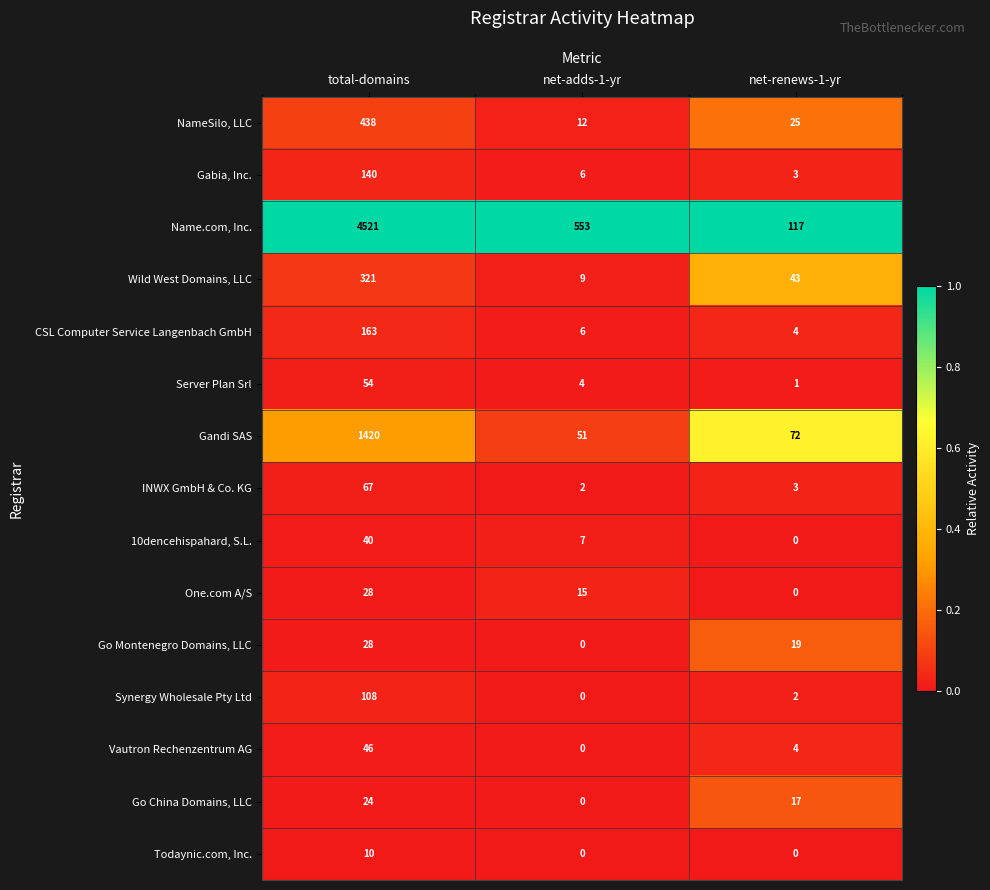

Rank the categories by Go Montenegro Domains, LLC value from lowest to highest.

net-adds-1-yr, net-renews-1-yr, total-domains